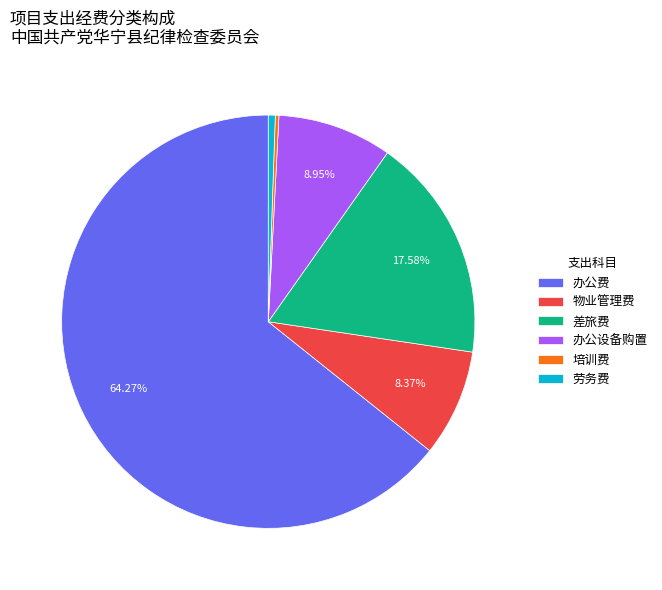

Which has a higher value, 办公费 or 物业管理费?

办公费